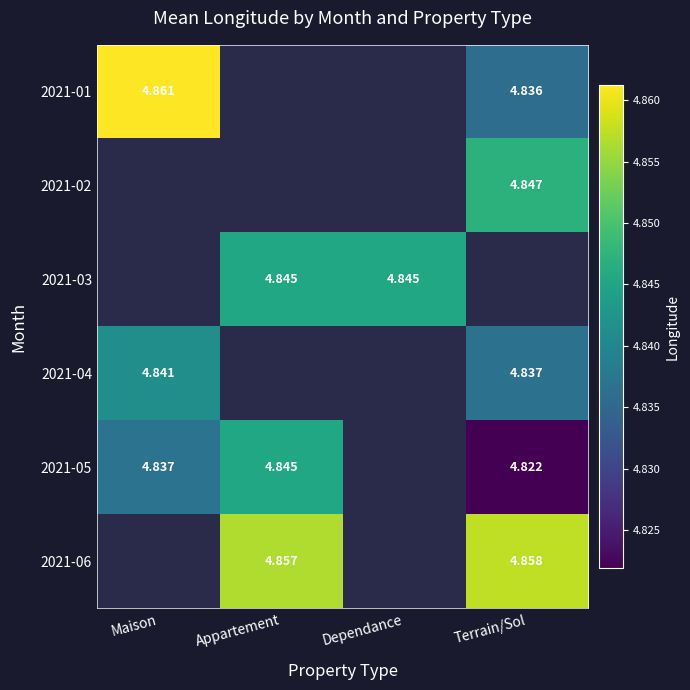

Between Terrain/Sol and Dependance, which is larger?

Dependance